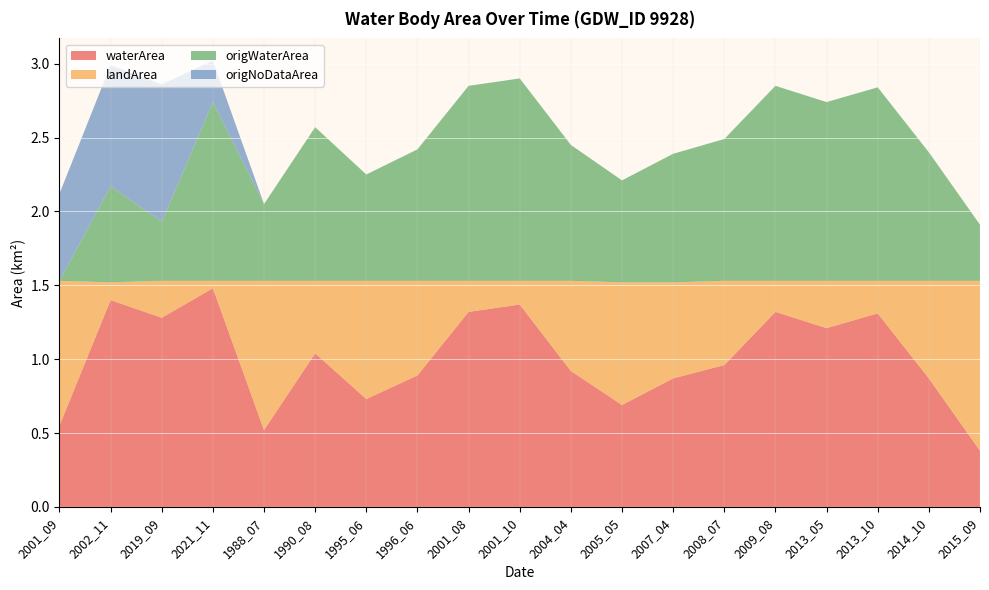

Reading left to right, what are all the values shown in this chart?

waterArea: 0.6	1.4	1.3	1.5	0.5	1.0	0.7	0.9	1.3	1.4	0.9	0.7	0.9	1.0	1.3	1.2	1.3	0.9	0.4
landArea: 1.0	0.1	0.2	0.1	1.0	0.5	0.8	0.6	0.2	0.2	0.6	0.8	0.7	0.6	0.2	0.3	0.2	0.7	1.1
origWaterArea: 0.0	0.7	0.4	1.2	0.5	1.0	0.7	0.9	1.3	1.4	0.9	0.7	0.9	1.0	1.3	1.2	1.3	0.9	0.4
origNoDataArea: 0.6	0.8	0.9	0.3	0.0	0.0	0.0	0.0	0.0	0.0	0.0	0.0	0.0	0.0	0.0	0.0	0.0	0.0	0.0